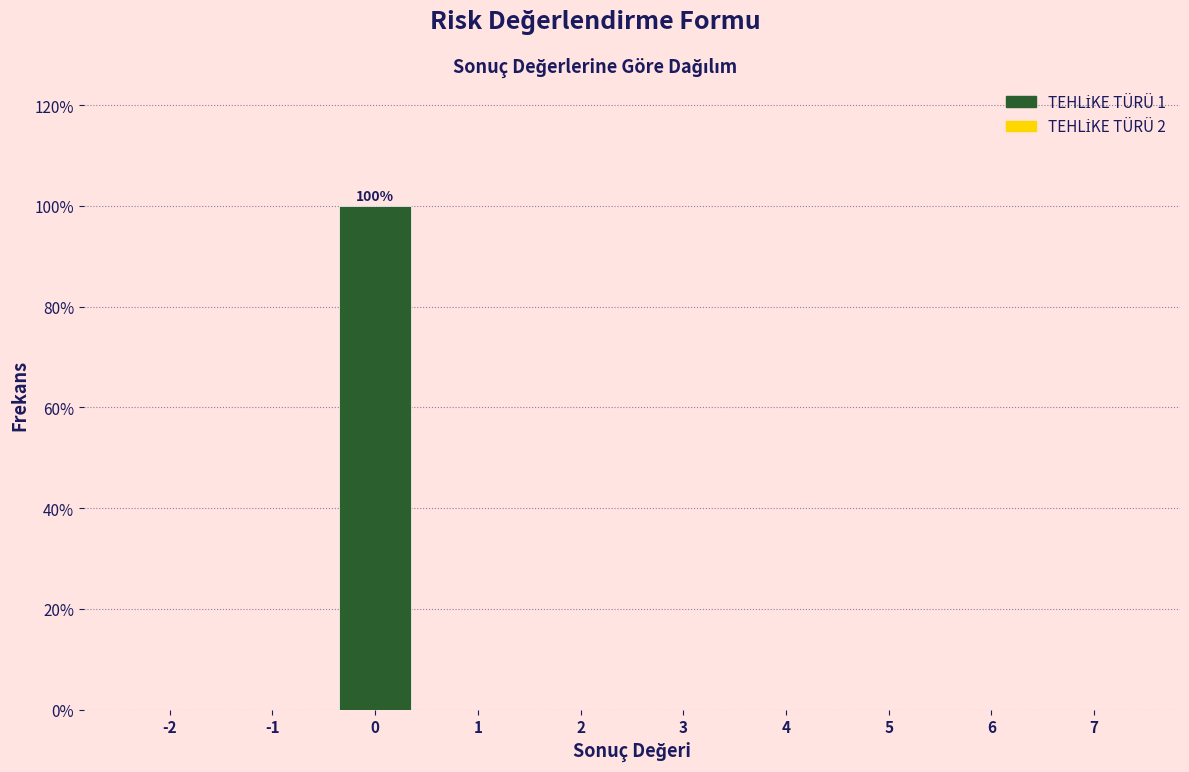

Reading left to right, transcribe all the data shown in this chart.

-2=0	-1=0	0=100	1=0	2=0	3=0	4=0	5=0	6=0	7=0